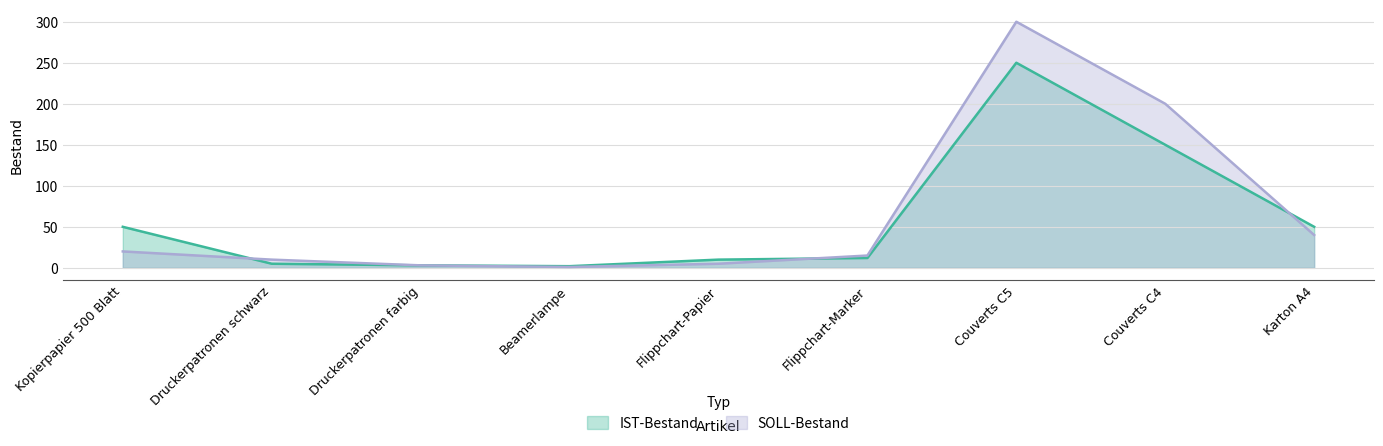

What is the difference between the IST-Bestand values at Beamerlampe and Kopierpapier 500 Blatt?

48